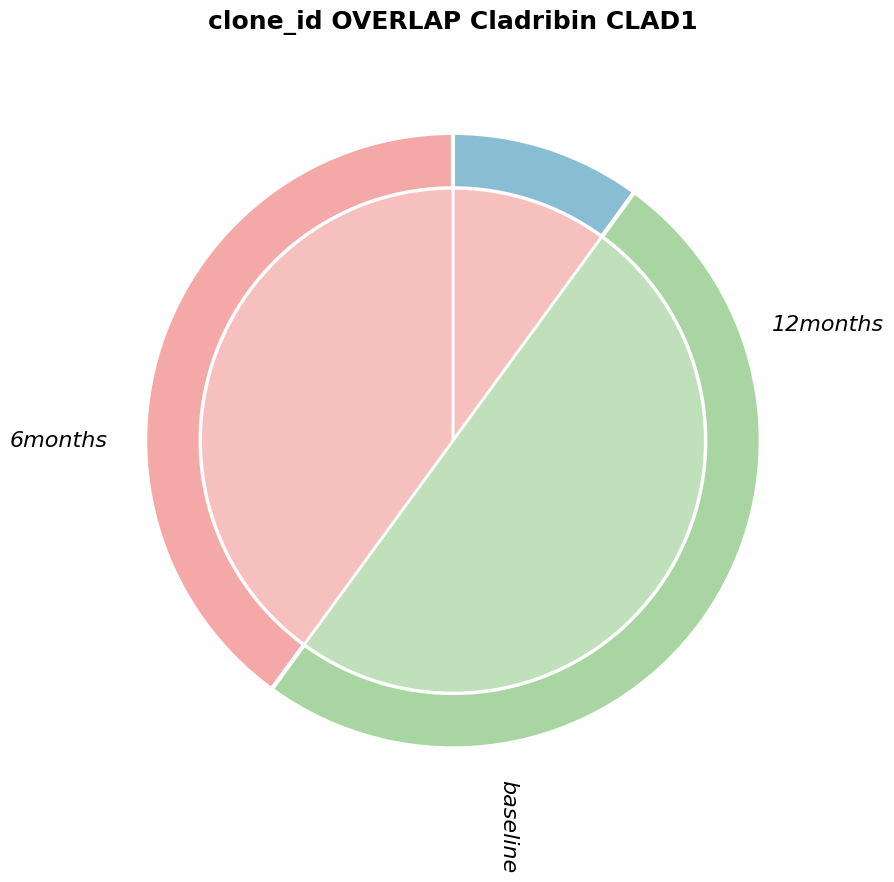

True or false: 28 accounts for 1% of the total.

False